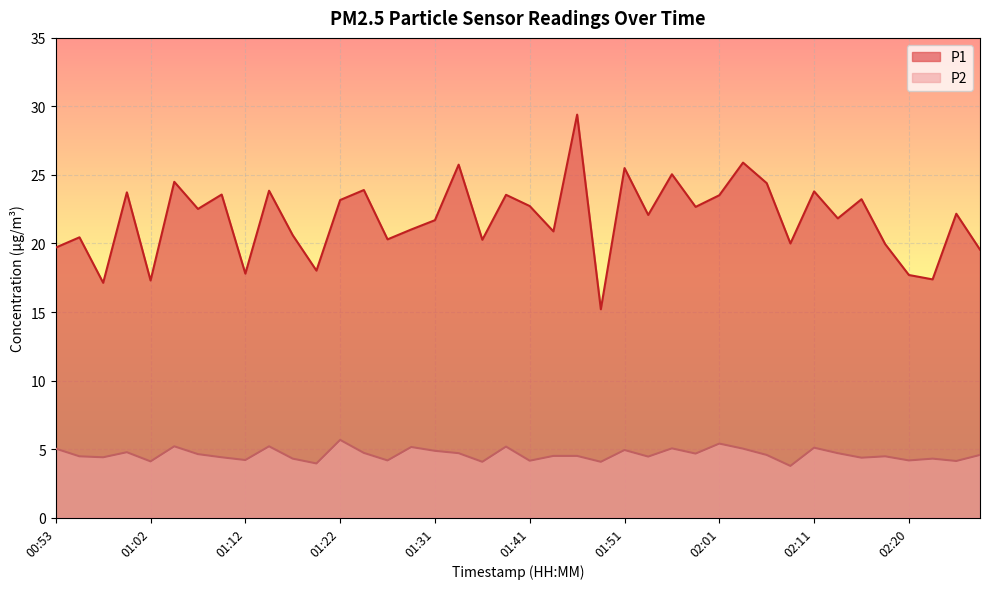

What value does the P1 series have at 01:46?

29.4